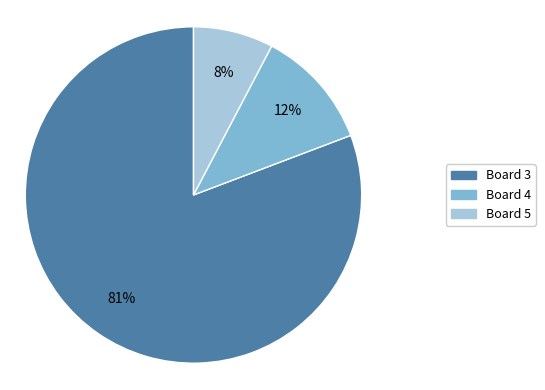

To the nearest percent, what is the average slice percentage?

33%